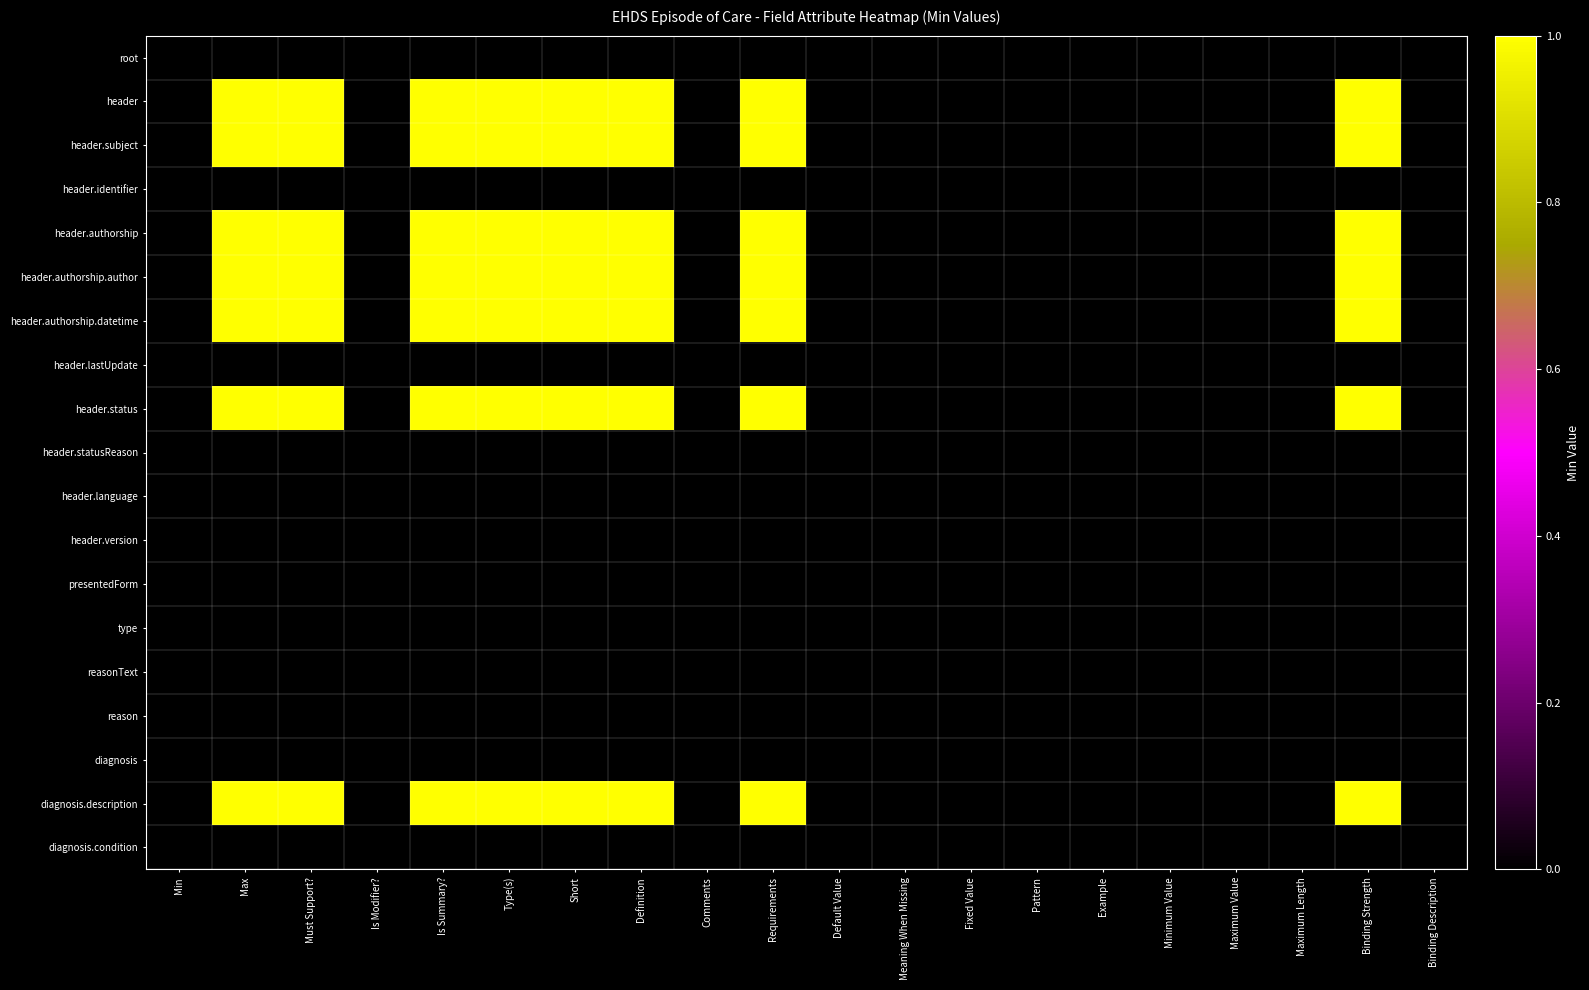

Reading left to right, transcribe all the data shown in this chart.

root: Min=0	Max=0	Must Support?=0	Is Modifier?=0	Is Summary?=0	Type(s)=0	Short=0	Definition=0	Comments=0	Requirements=0	Default Value=0	Meaning When Missing=0	Fixed Value=0	Pattern=0	Example=0	Minimum Value=0	Maximum Value=0	Maximum Length=0	Binding Strength=0	Binding Description=0
header: Min=0	Max=1	Must Support?=1	Is Modifier?=0	Is Summary?=1	Type(s)=1	Short=1	Definition=1	Comments=0	Requirements=1	Default Value=0	Meaning When Missing=0	Fixed Value=0	Pattern=0	Example=0	Minimum Value=0	Maximum Value=0	Maximum Length=0	Binding Strength=1	Binding Description=0
header.subject: Min=0	Max=1	Must Support?=1	Is Modifier?=0	Is Summary?=1	Type(s)=1	Short=1	Definition=1	Comments=0	Requirements=1	Default Value=0	Meaning When Missing=0	Fixed Value=0	Pattern=0	Example=0	Minimum Value=0	Maximum Value=0	Maximum Length=0	Binding Strength=1	Binding Description=0
header.identifier: Min=0	Max=0	Must Support?=0	Is Modifier?=0	Is Summary?=0	Type(s)=0	Short=0	Definition=0	Comments=0	Requirements=0	Default Value=0	Meaning When Missing=0	Fixed Value=0	Pattern=0	Example=0	Minimum Value=0	Maximum Value=0	Maximum Length=0	Binding Strength=0	Binding Description=0
header.authorship: Min=0	Max=1	Must Support?=1	Is Modifier?=0	Is Summary?=1	Type(s)=1	Short=1	Definition=1	Comments=0	Requirements=1	Default Value=0	Meaning When Missing=0	Fixed Value=0	Pattern=0	Example=0	Minimum Value=0	Maximum Value=0	Maximum Length=0	Binding Strength=1	Binding Description=0
header.authorship.author: Min=0	Max=1	Must Support?=1	Is Modifier?=0	Is Summary?=1	Type(s)=1	Short=1	Definition=1	Comments=0	Requirements=1	Default Value=0	Meaning When Missing=0	Fixed Value=0	Pattern=0	Example=0	Minimum Value=0	Maximum Value=0	Maximum Length=0	Binding Strength=1	Binding Description=0
header.authorship.datetime: Min=0	Max=1	Must Support?=1	Is Modifier?=0	Is Summary?=1	Type(s)=1	Short=1	Definition=1	Comments=0	Requirements=1	Default Value=0	Meaning When Missing=0	Fixed Value=0	Pattern=0	Example=0	Minimum Value=0	Maximum Value=0	Maximum Length=0	Binding Strength=1	Binding Description=0
header.lastUpdate: Min=0	Max=0	Must Support?=0	Is Modifier?=0	Is Summary?=0	Type(s)=0	Short=0	Definition=0	Comments=0	Requirements=0	Default Value=0	Meaning When Missing=0	Fixed Value=0	Pattern=0	Example=0	Minimum Value=0	Maximum Value=0	Maximum Length=0	Binding Strength=0	Binding Description=0
header.status: Min=0	Max=1	Must Support?=1	Is Modifier?=0	Is Summary?=1	Type(s)=1	Short=1	Definition=1	Comments=0	Requirements=1	Default Value=0	Meaning When Missing=0	Fixed Value=0	Pattern=0	Example=0	Minimum Value=0	Maximum Value=0	Maximum Length=0	Binding Strength=1	Binding Description=0
header.statusReason: Min=0	Max=0	Must Support?=0	Is Modifier?=0	Is Summary?=0	Type(s)=0	Short=0	Definition=0	Comments=0	Requirements=0	Default Value=0	Meaning When Missing=0	Fixed Value=0	Pattern=0	Example=0	Minimum Value=0	Maximum Value=0	Maximum Length=0	Binding Strength=0	Binding Description=0
header.language: Min=0	Max=0	Must Support?=0	Is Modifier?=0	Is Summary?=0	Type(s)=0	Short=0	Definition=0	Comments=0	Requirements=0	Default Value=0	Meaning When Missing=0	Fixed Value=0	Pattern=0	Example=0	Minimum Value=0	Maximum Value=0	Maximum Length=0	Binding Strength=0	Binding Description=0
header.version: Min=0	Max=0	Must Support?=0	Is Modifier?=0	Is Summary?=0	Type(s)=0	Short=0	Definition=0	Comments=0	Requirements=0	Default Value=0	Meaning When Missing=0	Fixed Value=0	Pattern=0	Example=0	Minimum Value=0	Maximum Value=0	Maximum Length=0	Binding Strength=0	Binding Description=0
presentedForm: Min=0	Max=0	Must Support?=0	Is Modifier?=0	Is Summary?=0	Type(s)=0	Short=0	Definition=0	Comments=0	Requirements=0	Default Value=0	Meaning When Missing=0	Fixed Value=0	Pattern=0	Example=0	Minimum Value=0	Maximum Value=0	Maximum Length=0	Binding Strength=0	Binding Description=0
type: Min=0	Max=0	Must Support?=0	Is Modifier?=0	Is Summary?=0	Type(s)=0	Short=0	Definition=0	Comments=0	Requirements=0	Default Value=0	Meaning When Missing=0	Fixed Value=0	Pattern=0	Example=0	Minimum Value=0	Maximum Value=0	Maximum Length=0	Binding Strength=0	Binding Description=0
reasonText: Min=0	Max=0	Must Support?=0	Is Modifier?=0	Is Summary?=0	Type(s)=0	Short=0	Definition=0	Comments=0	Requirements=0	Default Value=0	Meaning When Missing=0	Fixed Value=0	Pattern=0	Example=0	Minimum Value=0	Maximum Value=0	Maximum Length=0	Binding Strength=0	Binding Description=0
reason: Min=0	Max=0	Must Support?=0	Is Modifier?=0	Is Summary?=0	Type(s)=0	Short=0	Definition=0	Comments=0	Requirements=0	Default Value=0	Meaning When Missing=0	Fixed Value=0	Pattern=0	Example=0	Minimum Value=0	Maximum Value=0	Maximum Length=0	Binding Strength=0	Binding Description=0
diagnosis: Min=0	Max=0	Must Support?=0	Is Modifier?=0	Is Summary?=0	Type(s)=0	Short=0	Definition=0	Comments=0	Requirements=0	Default Value=0	Meaning When Missing=0	Fixed Value=0	Pattern=0	Example=0	Minimum Value=0	Maximum Value=0	Maximum Length=0	Binding Strength=0	Binding Description=0
diagnosis.description: Min=0	Max=1	Must Support?=1	Is Modifier?=0	Is Summary?=1	Type(s)=1	Short=1	Definition=1	Comments=0	Requirements=1	Default Value=0	Meaning When Missing=0	Fixed Value=0	Pattern=0	Example=0	Minimum Value=0	Maximum Value=0	Maximum Length=0	Binding Strength=1	Binding Description=0
diagnosis.condition: Min=0	Max=0	Must Support?=0	Is Modifier?=0	Is Summary?=0	Type(s)=0	Short=0	Definition=0	Comments=0	Requirements=0	Default Value=0	Meaning When Missing=0	Fixed Value=0	Pattern=0	Example=0	Minimum Value=0	Maximum Value=0	Maximum Length=0	Binding Strength=0	Binding Description=0